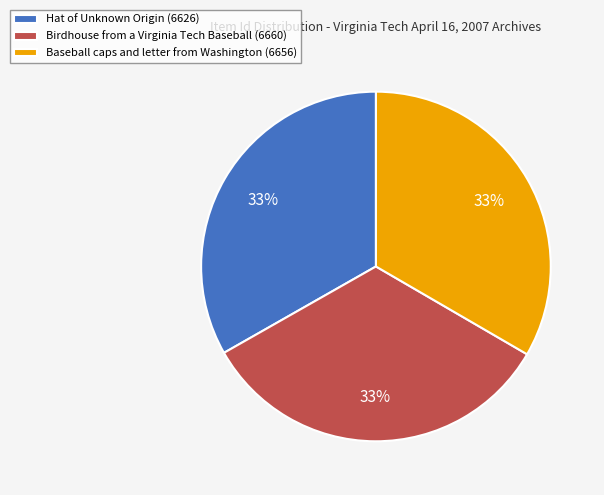

Does Hat of Unknown Origin account for over 50% of the chart?

No